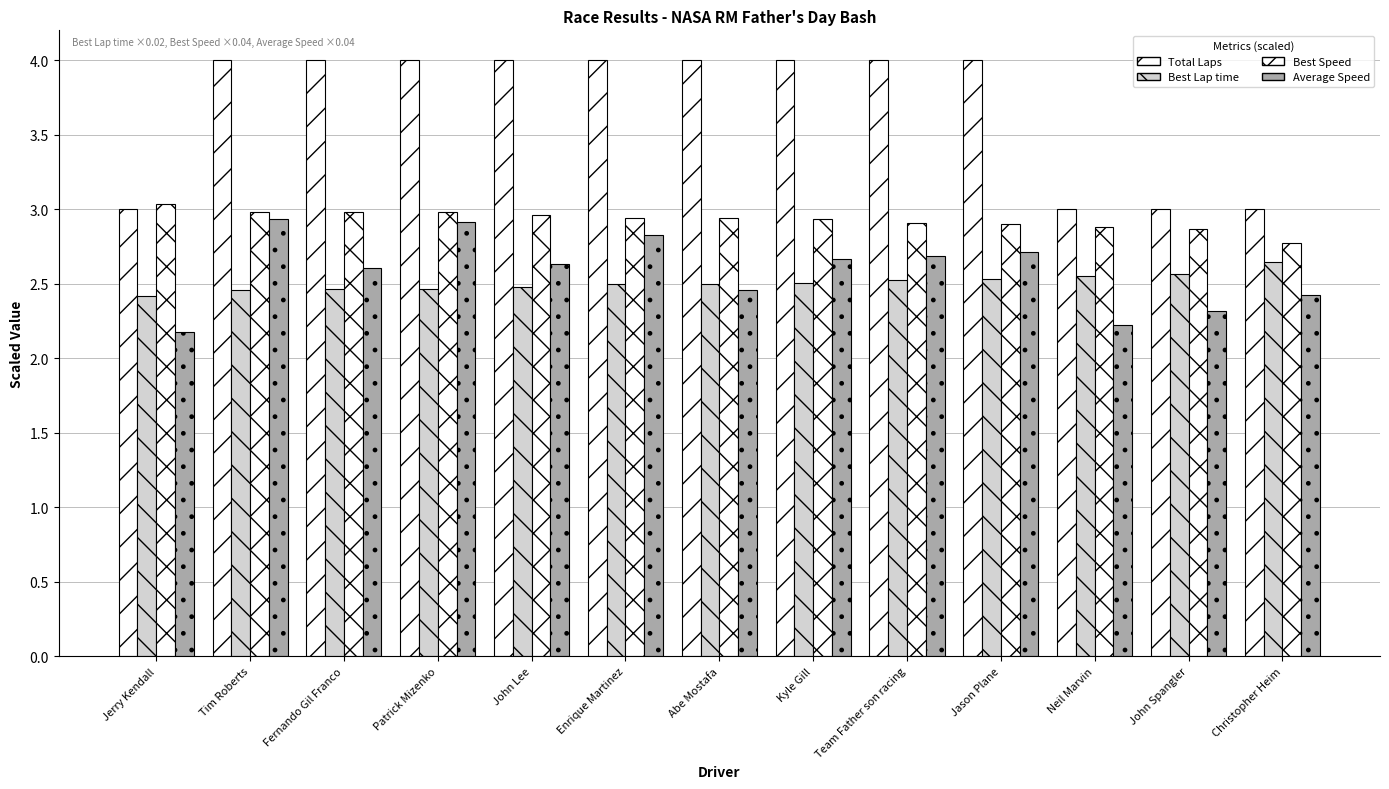

What is the value of the Average Speed bar at the 8th from the left?

2.7